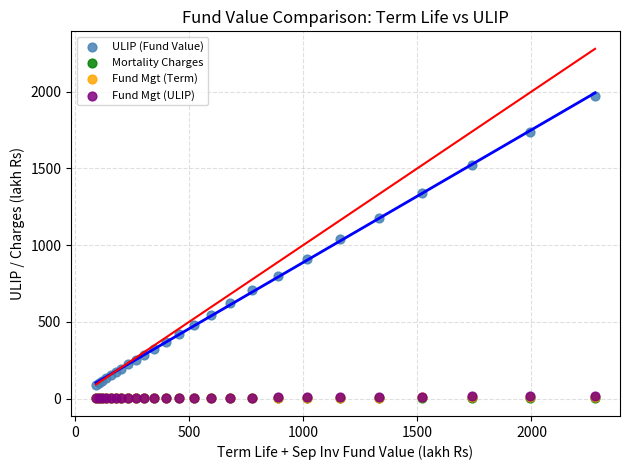

Which series contains the highest Y value?

ULIP (Fund Value)